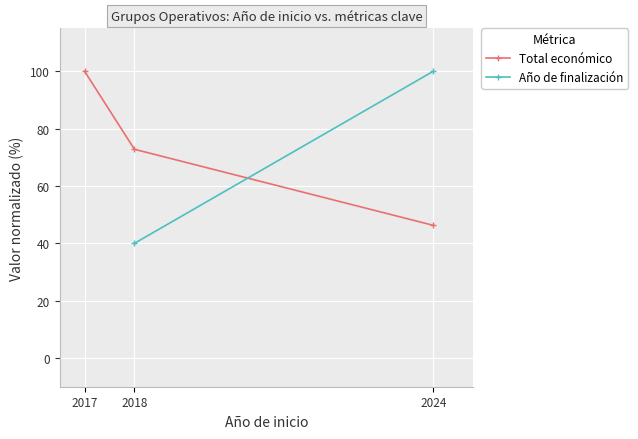

Which series has the widest spread of values?

Total económico